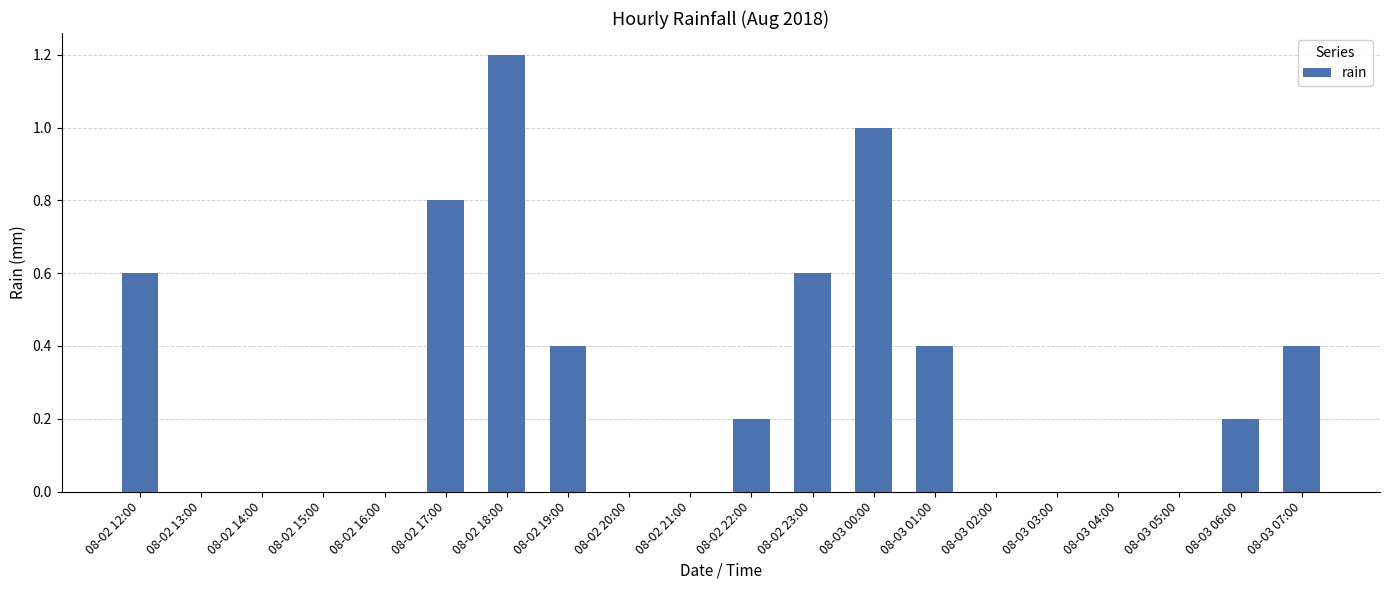

How many data points does each series have?

20